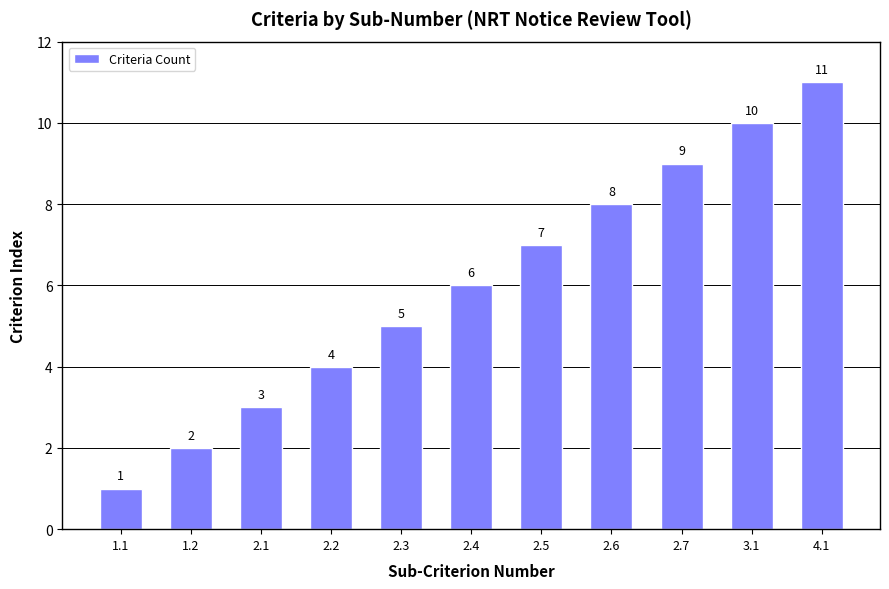

What position from the left is 2.5?

7